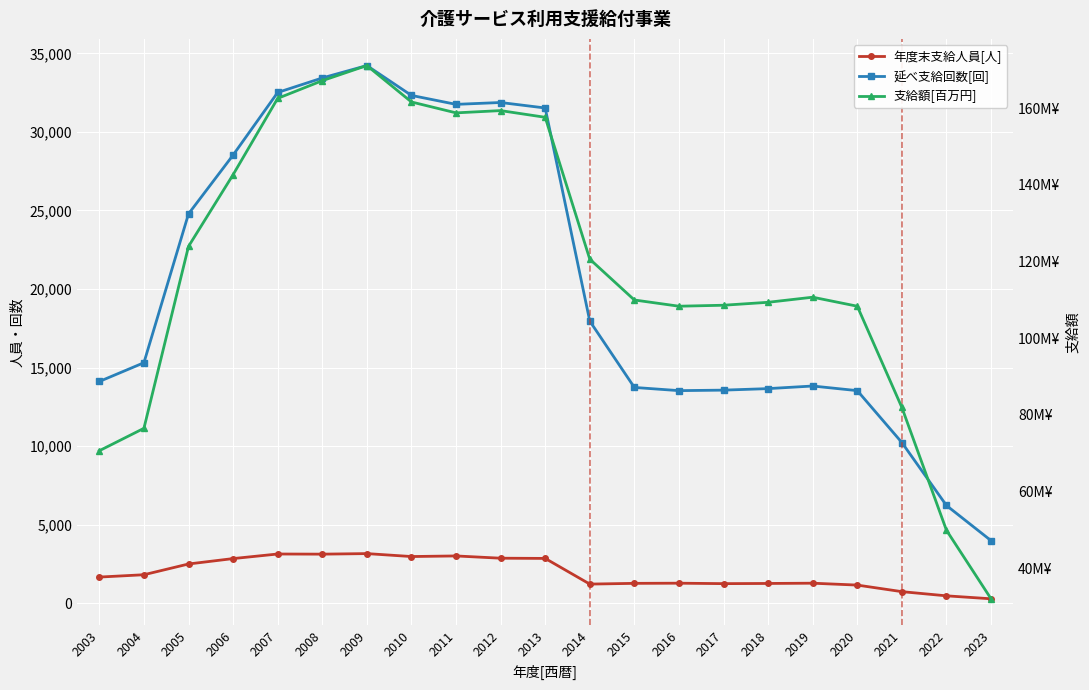

How many data points in 年度末支給人員[人] are above 1678?

10